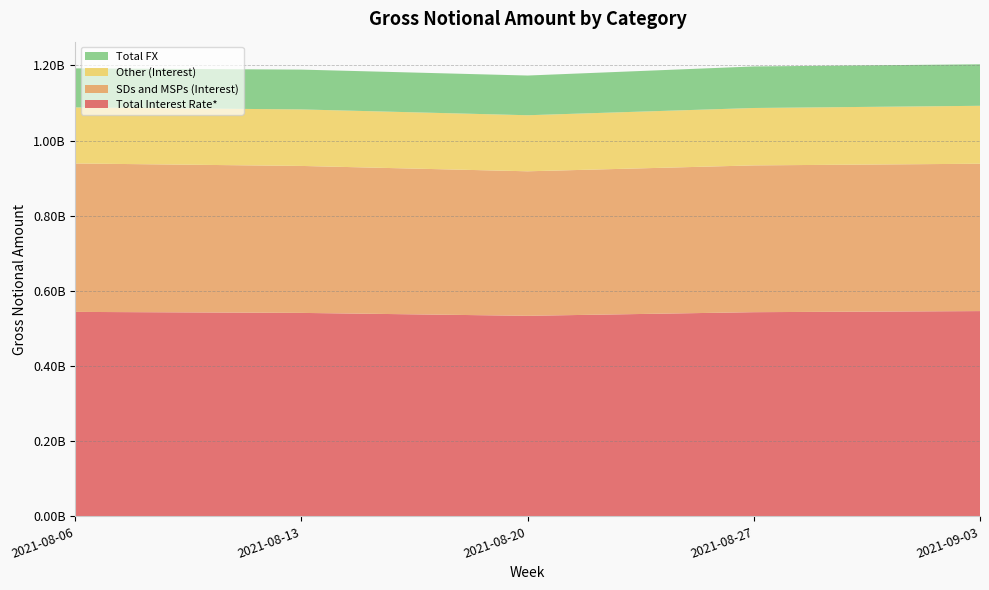

Reading right to left, what are all the values shown in this chart?

Total Interest Rate*: 2021-09-03=546275506	2021-08-27=543368654	2021-08-20=533721094	2021-08-13=541456851	2021-08-06=544112586
SDs and MSPs (Interest): 2021-09-03=392112244	2021-08-27=390617244	2021-08-20=384560878	2021-08-13=391079314	2021-08-06=394988940
Other (Interest): 2021-09-03=154163262	2021-08-27=152751410	2021-08-20=149160217	2021-08-13=150377537	2021-08-06=149123646
Total FX: 2021-09-03=110528872	2021-08-27=110556558	2021-08-20=105668321	2021-08-13=105958910	2021-08-06=103996543